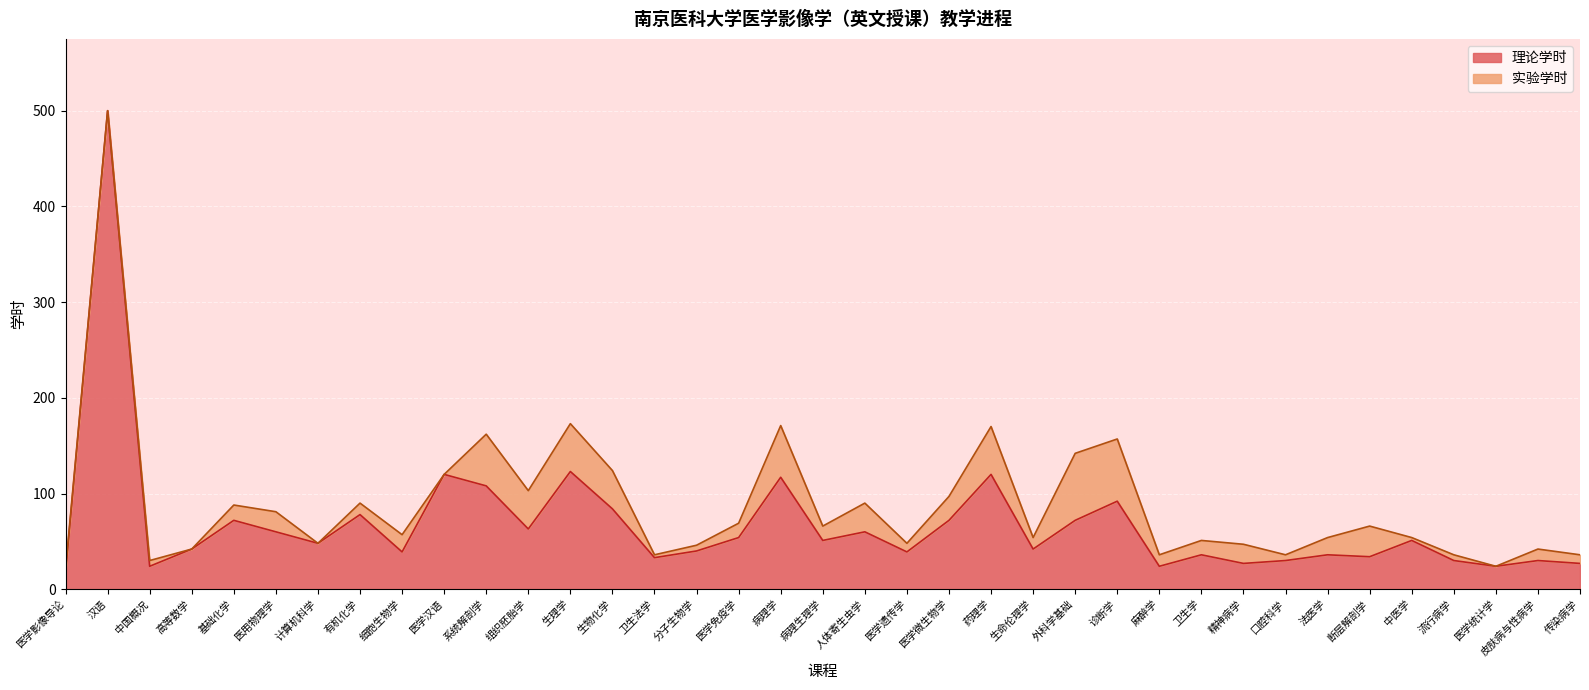

True or false: the data shows 17 at 口腔科学.

False